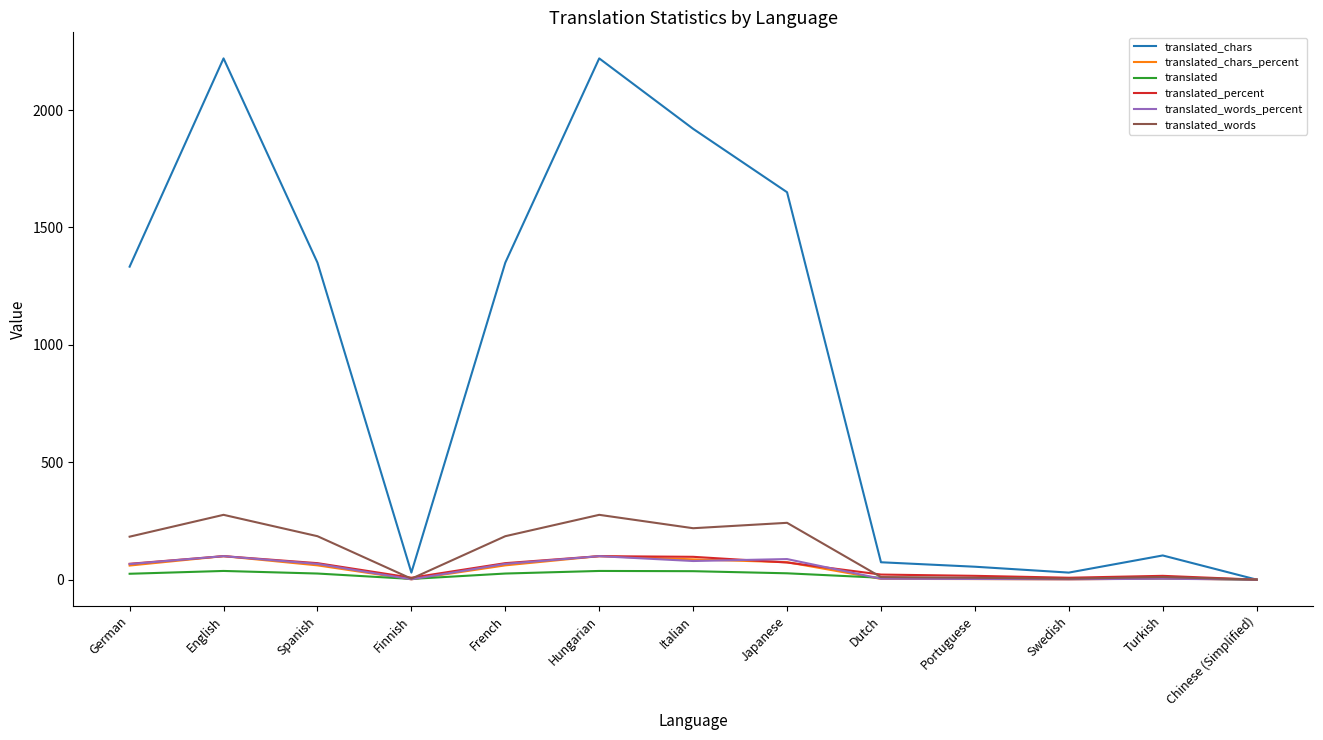

Which series has the largest total across all categories?

translated_chars